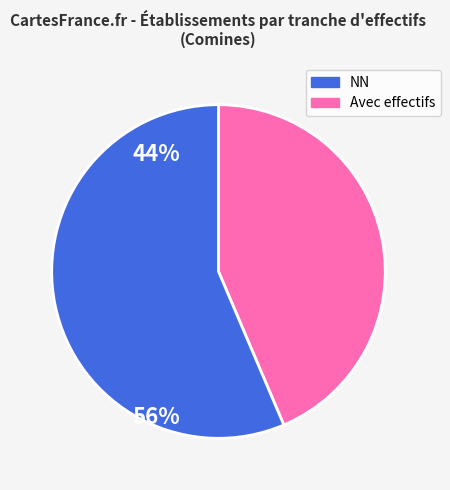

Is there a majority slice in this chart?

Yes